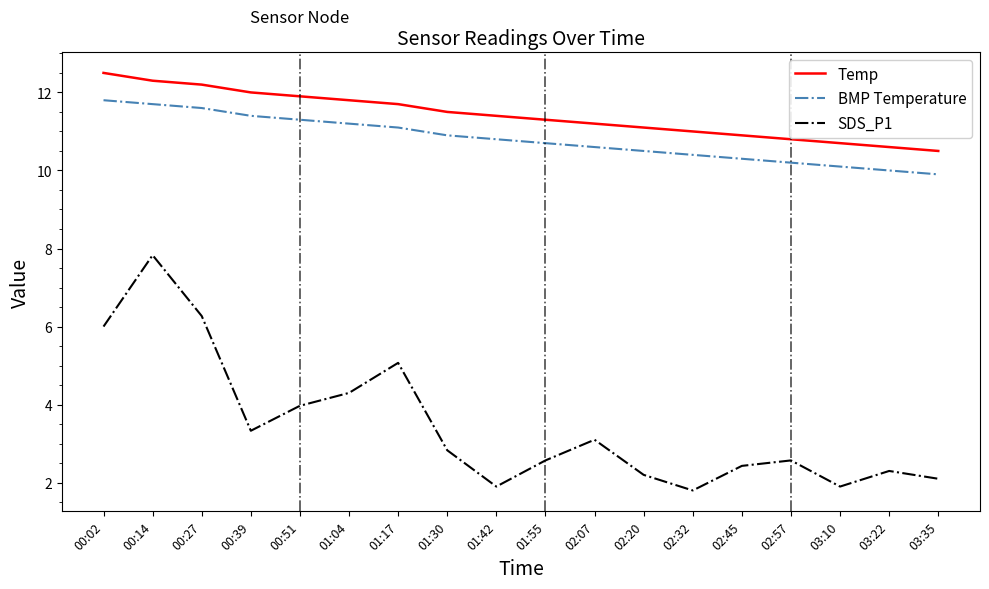

Does the chart display data point markers on the line(s)?

No